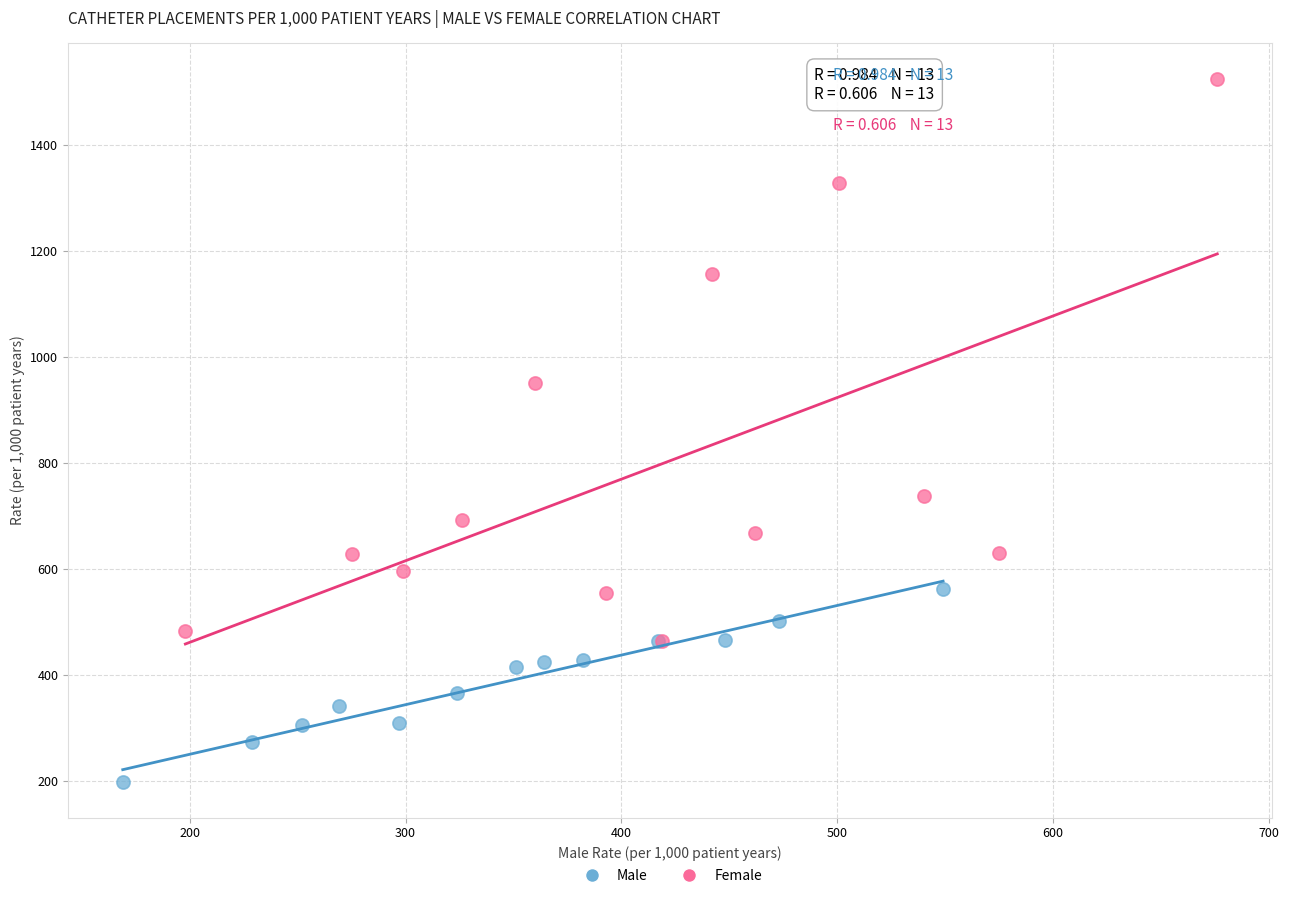

Which series reaches the maximum Y coordinate?

Female